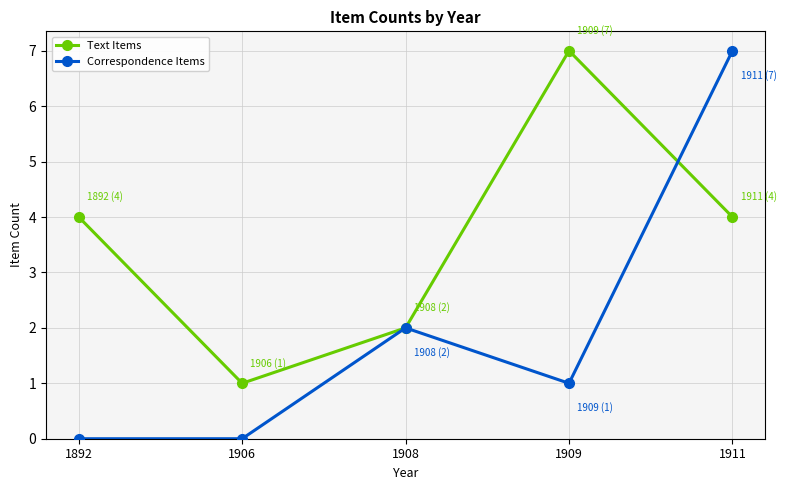

Which series ends up on top after the final intersection of Text Items and Correspondence Items?

Correspondence Items